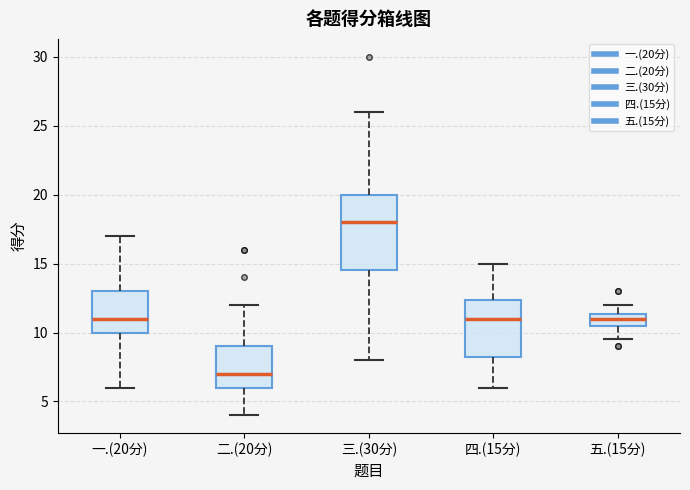

Reading left to right, read every box against the y-axis: the position of its median line, the range the box covers, and the ends of its whiskers. The values are not printed on the chart, so give them approximately, as read against the axis.

一.(20分): median 11.0, box 10.0 to 13.0, whiskers 6.0 to 17.0
二.(20分): median 7.0, box 6.0 to 9.0, whiskers 4.0 to 12.0
三.(30分): median 18.0, box 14.5 to 20.0, whiskers 8.0 to 26.0
四.(15分): median 11.0, box 8.5 to 12.5, whiskers 6.0 to 15.0
五.(15分): median 11.0, box 10.5 to 11.5, whiskers 9.5 to 12.0